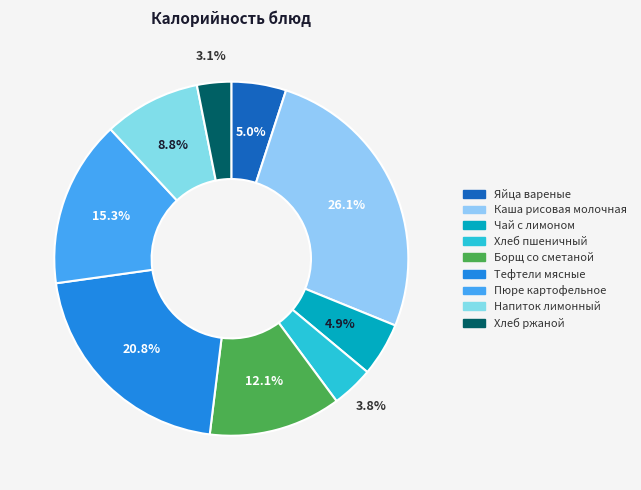

Approximately how many times larger is the value at Яйца вареные compared to Каша рисовая молочная?

0.2